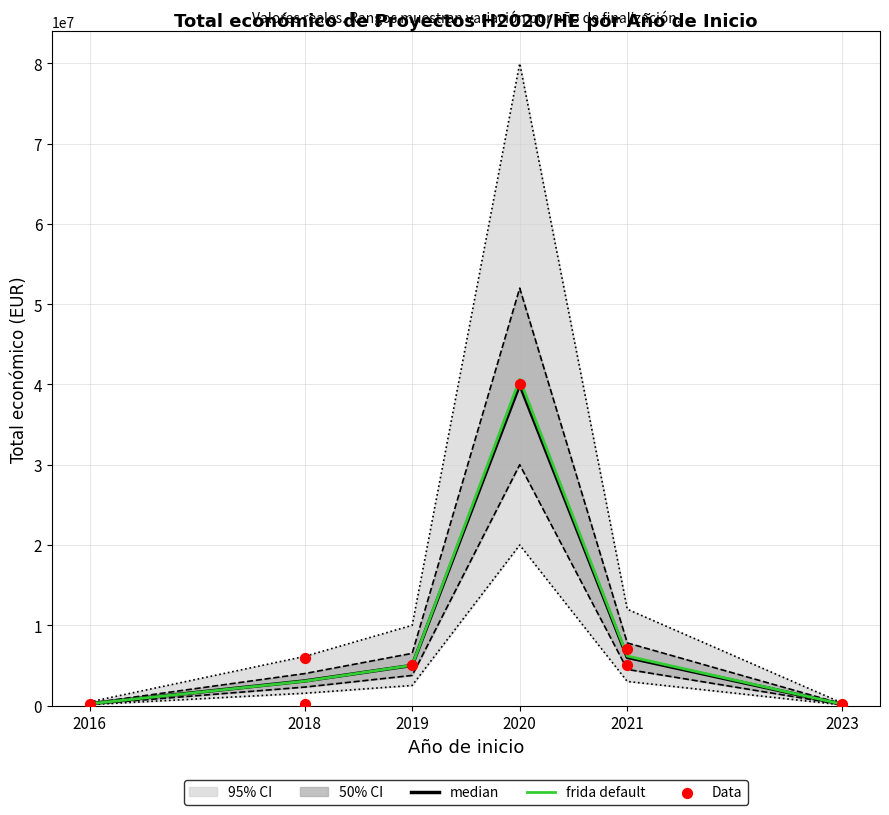

Approximately how many times larger is the value at 2021 compared to 2018?

31.6